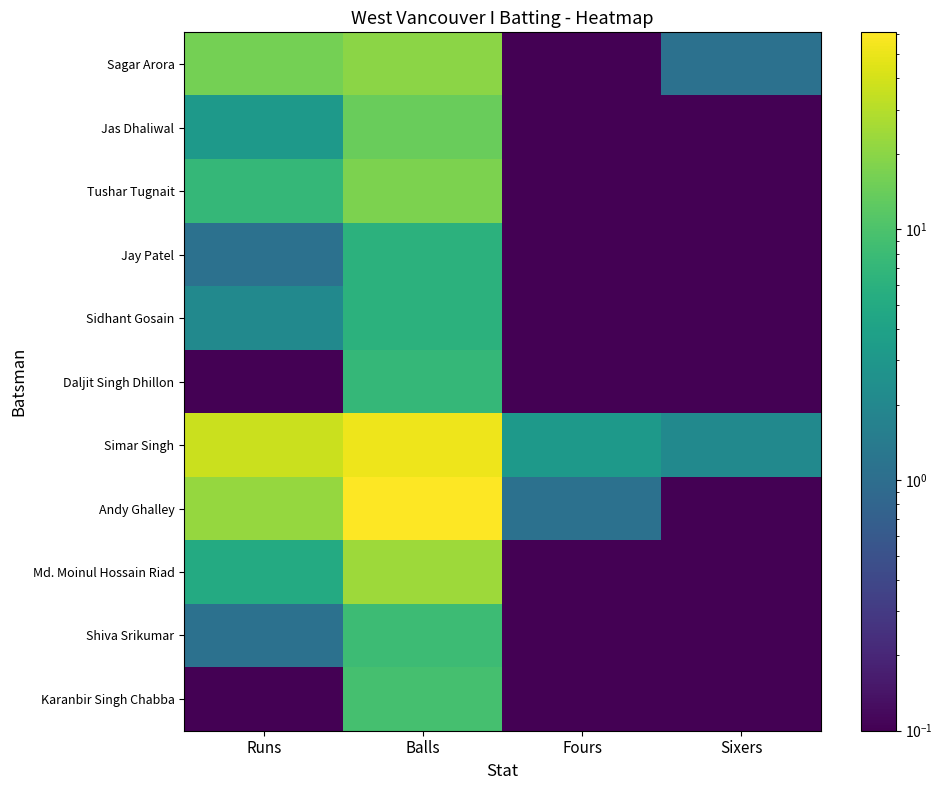

Which category has the highest value in the Jas Dhaliwal series?

Balls